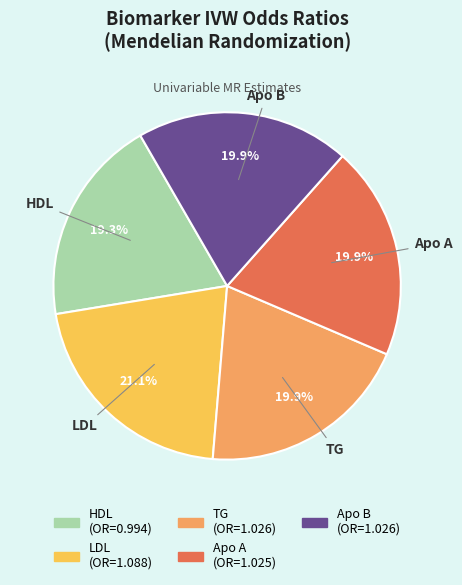

How much of the chart is everything except TG?

80.1%